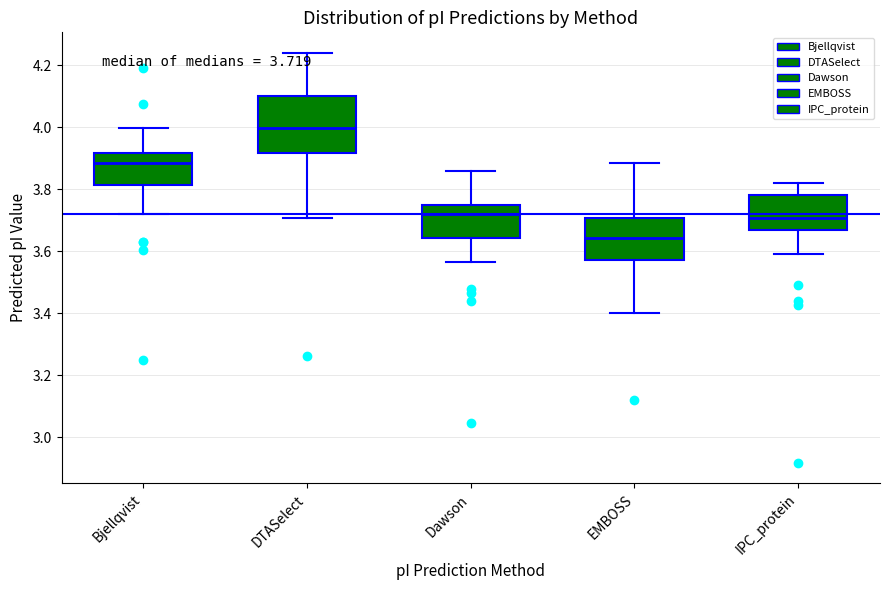

Comparing the boxes themselves (not the whiskers), which one is the tallest?

DTASelect